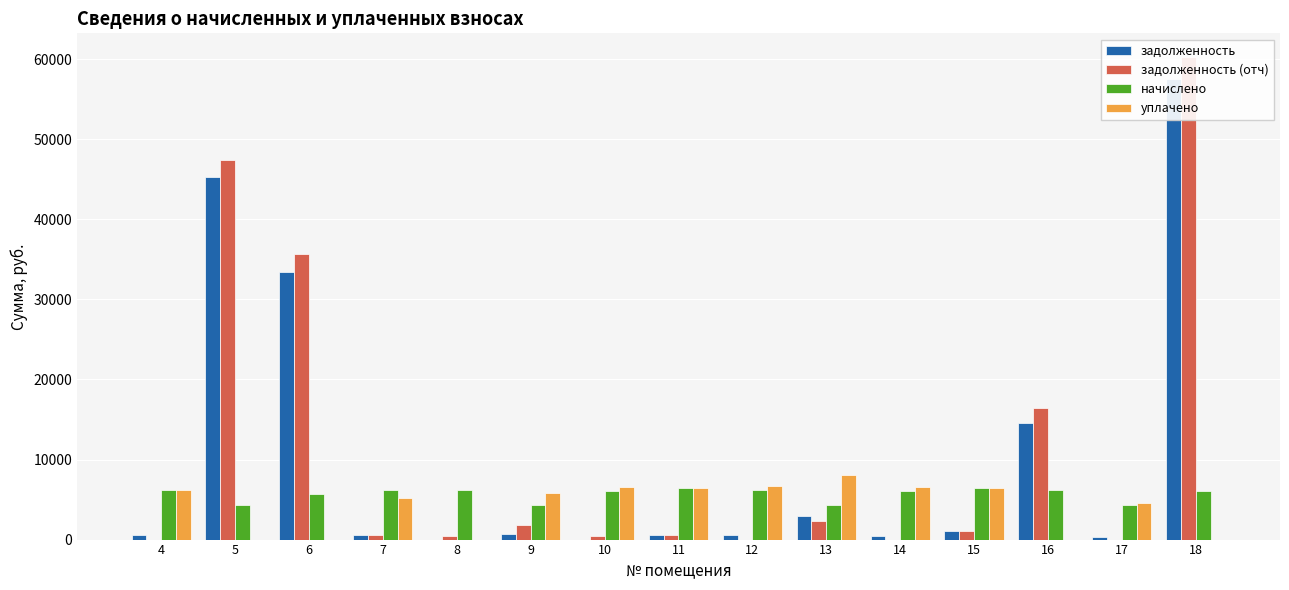

What is the difference between the уплачено values at 13 and 14?

1580.0